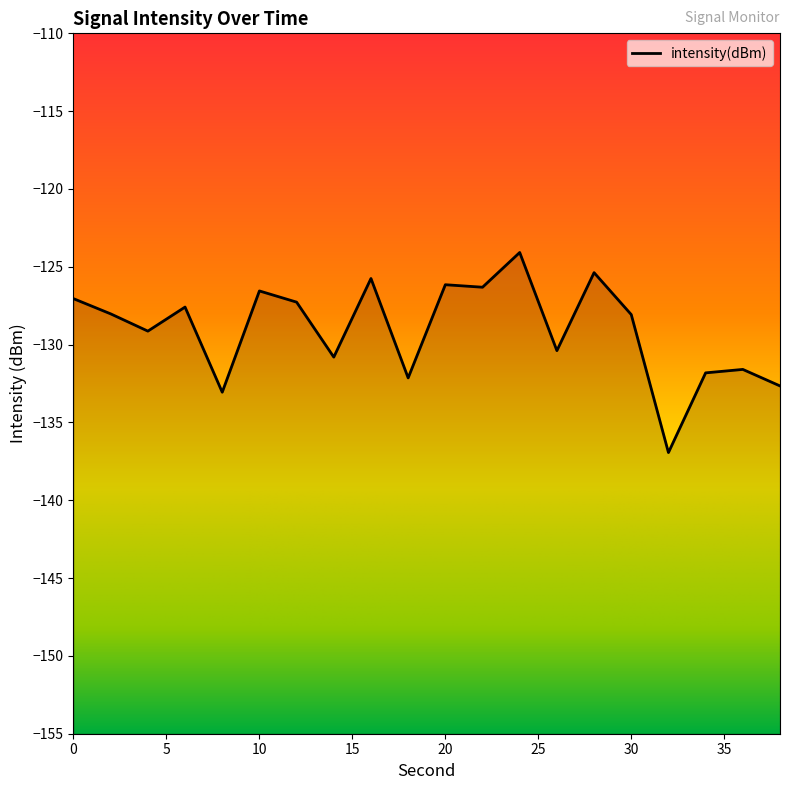

How many values are below -128?

11